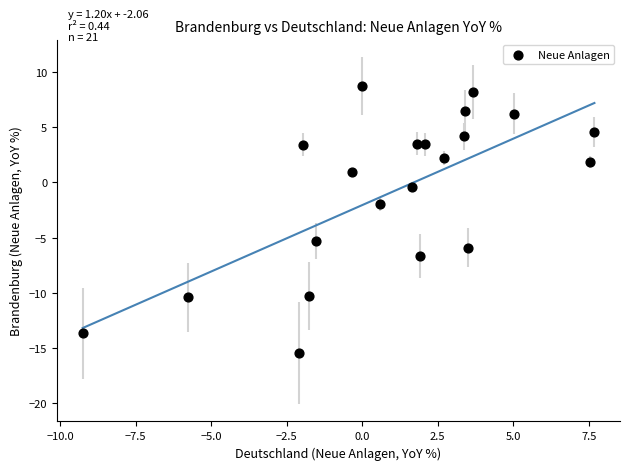

What is the range of X values (max minus min)?

16.9